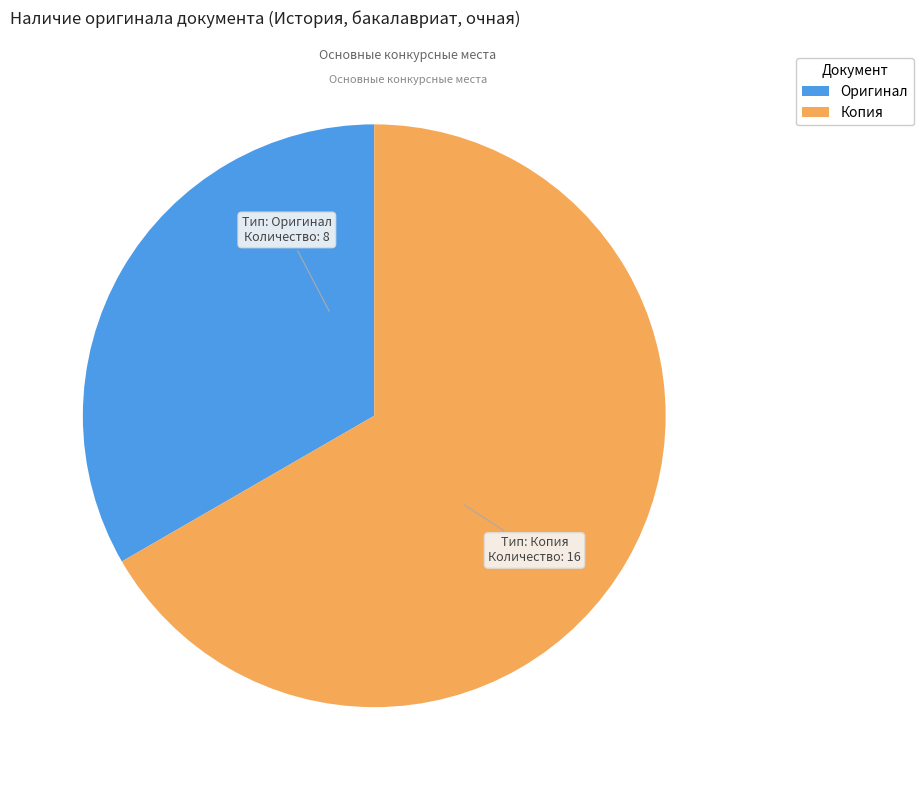

What is the largest slice in the pie chart?

Копия